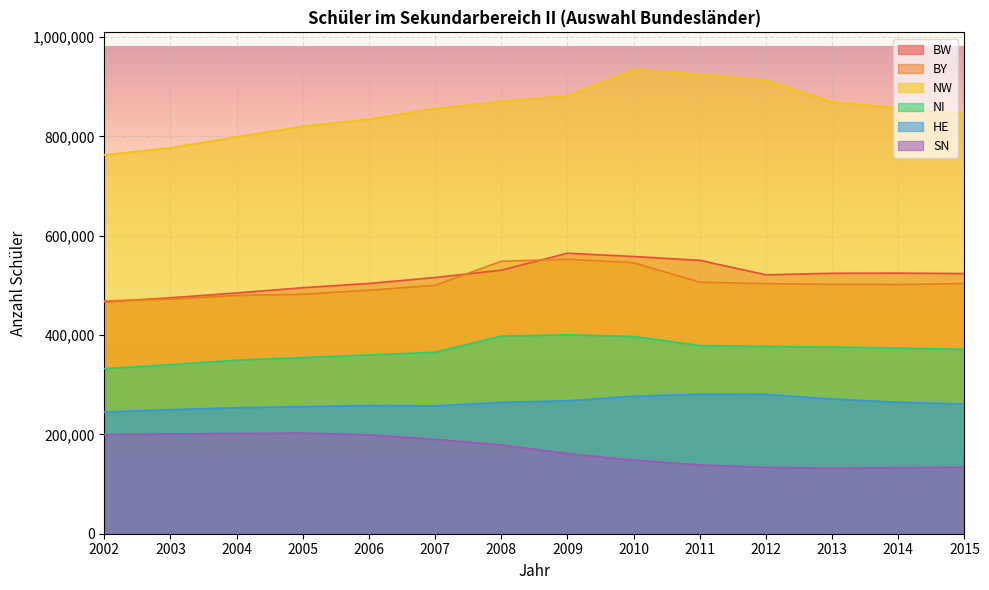

Is the value of NI at 2012 greater than the value of BY at 2003?

No